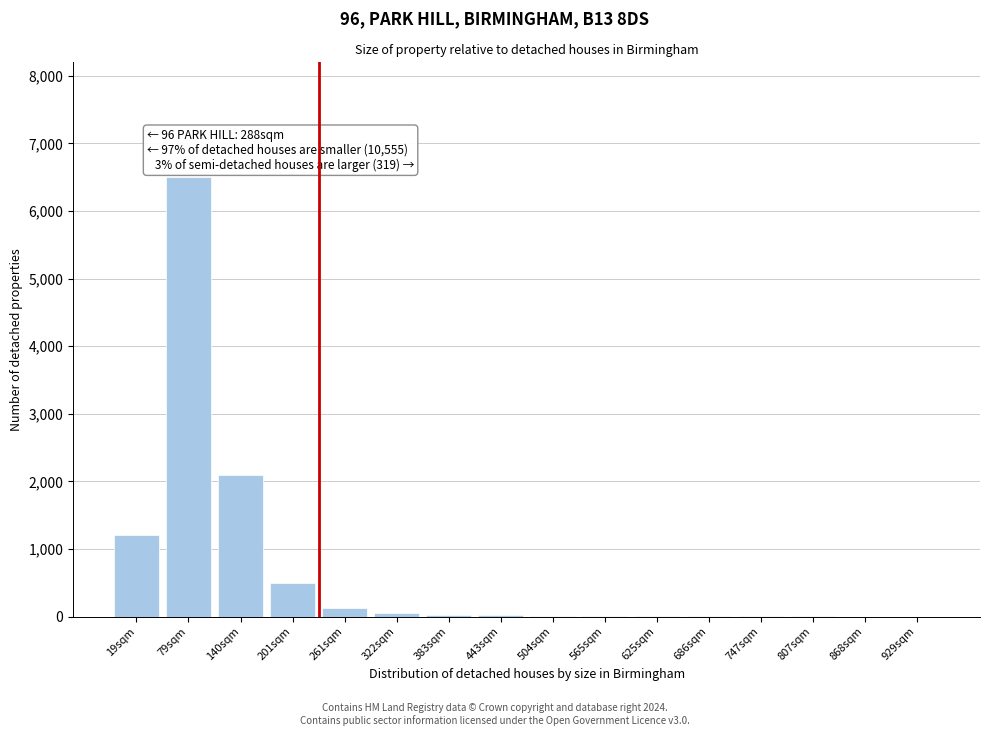

What is the greatest value displayed?

6500